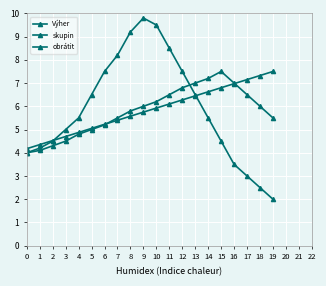

How many data points in skupin are above 5?

15